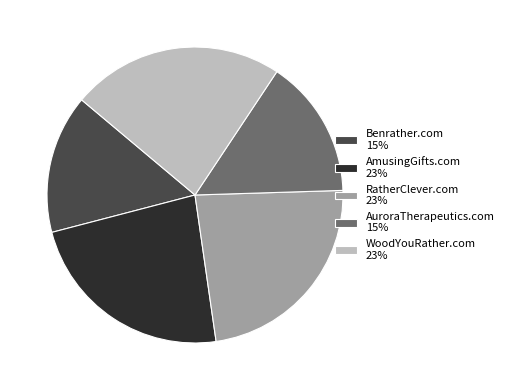

How many segments does this pie chart have?

5